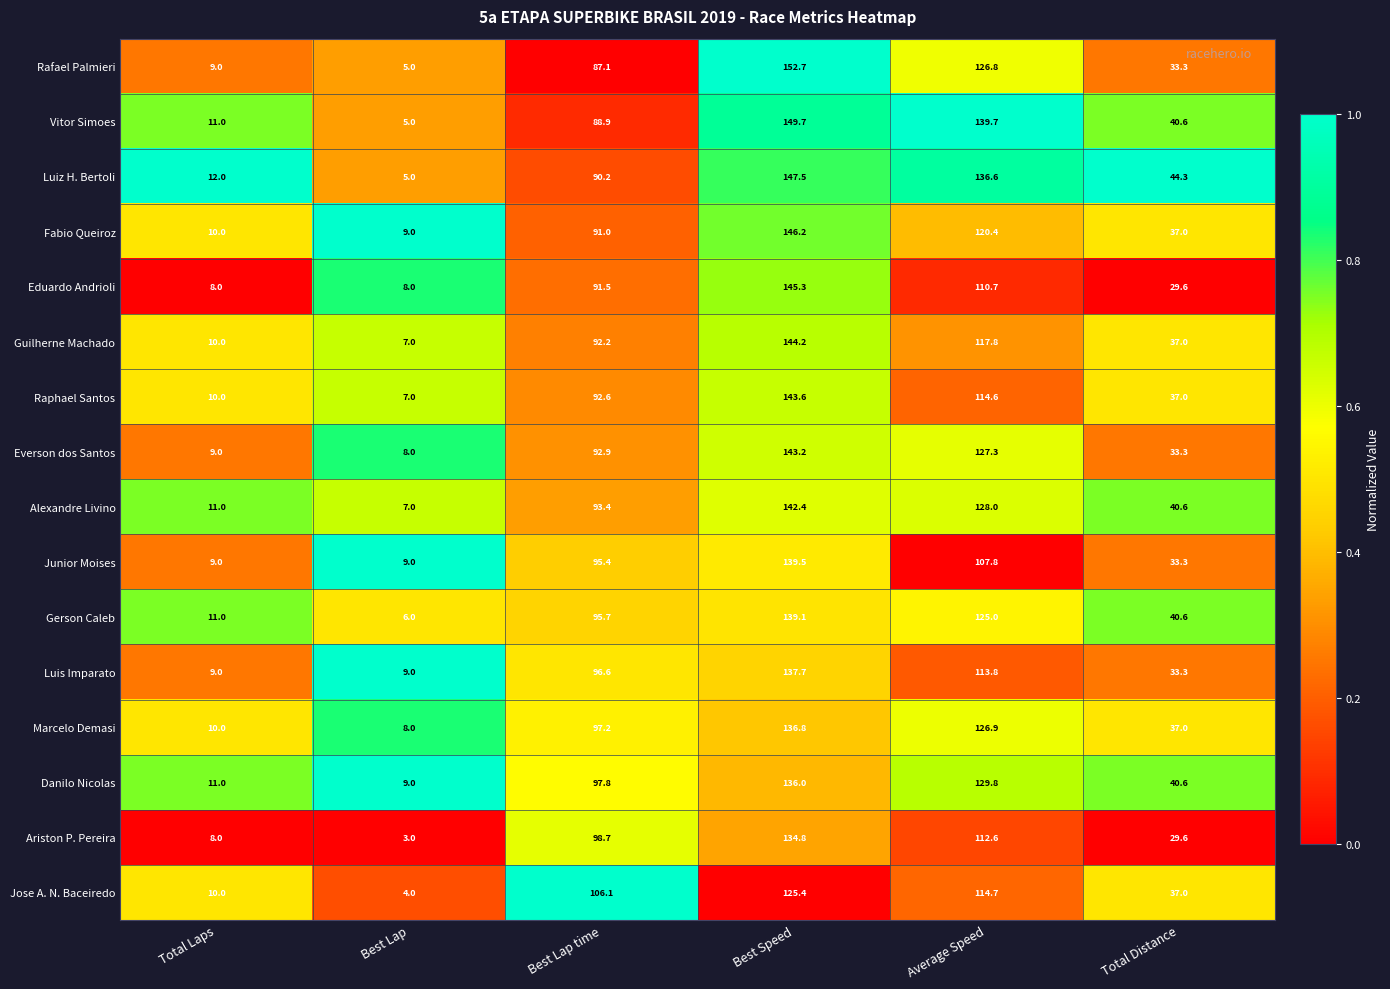

Read the Fabio Queiroz value at Average Speed.

120.4